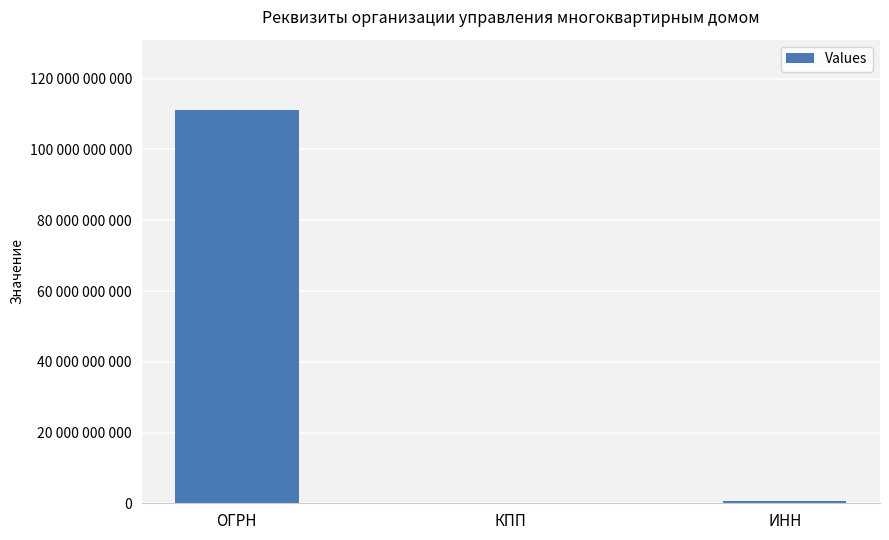

List the labels in order of value, largest first.

ОГРН, ИНН, КПП